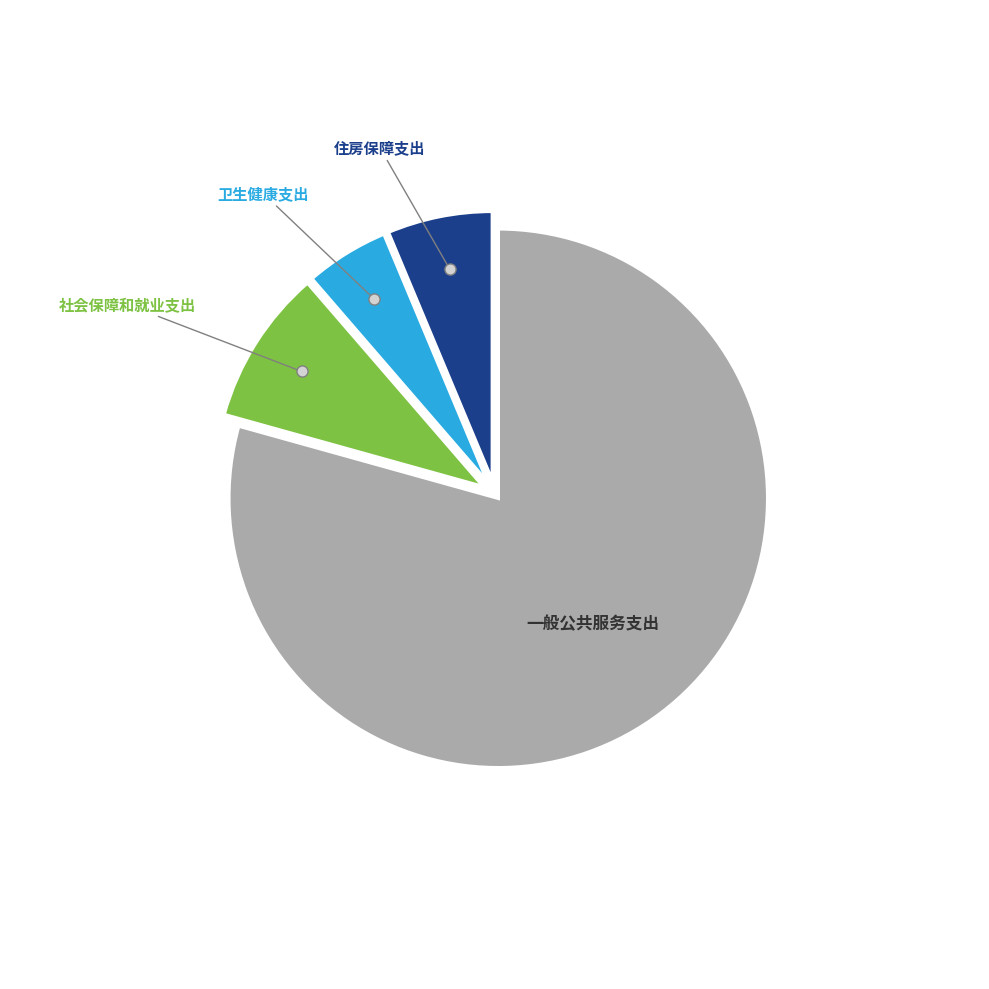

Is there any slice that represents more than half of the pie?

Yes